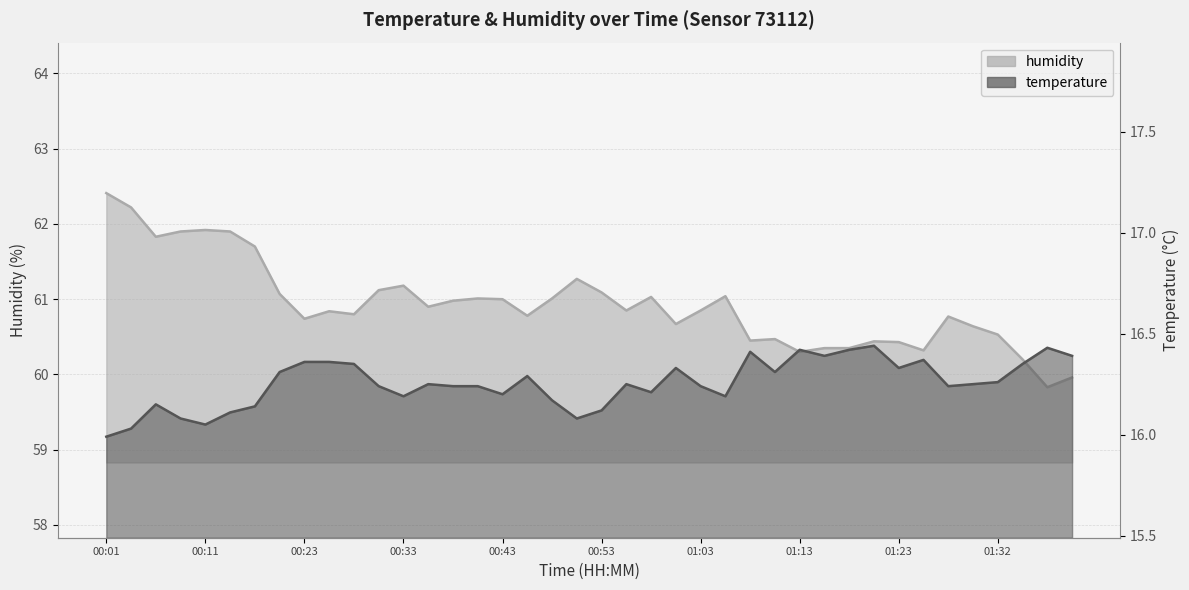

Rank the series at 00:23 from highest to lowest value.

humidity, temperature